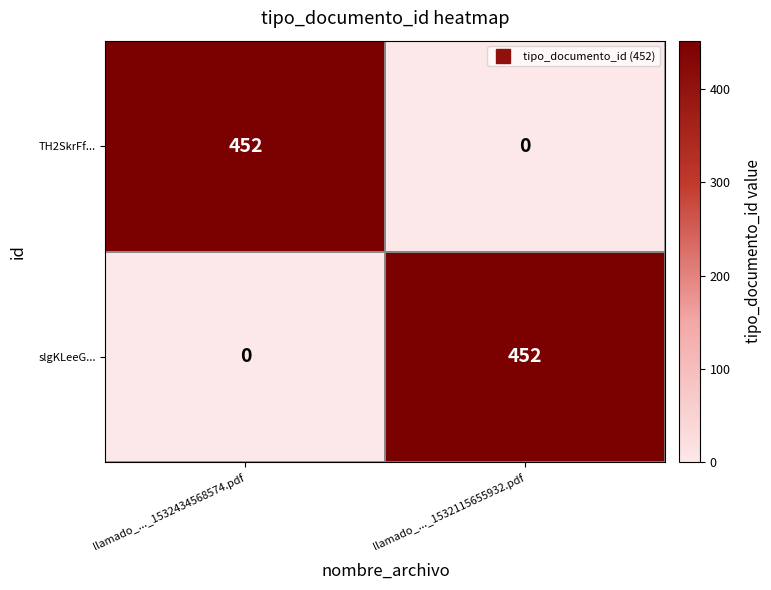

Where is slgKLeeG... nearest to the value 226?

llamado_..._1532434568574.pdf